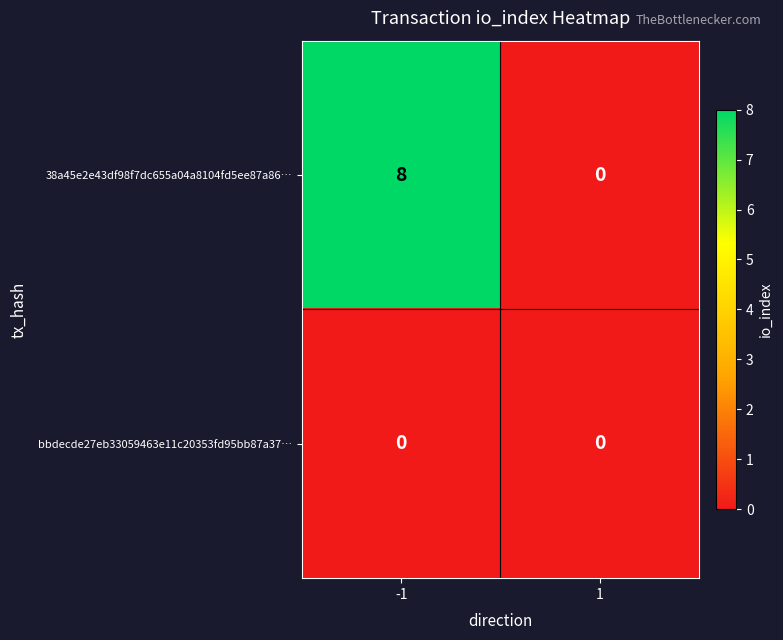

List the series in order of their overall mean, highest first.

38a45e2e43df98f7dc655a04a8104fd5ee87a86…, bbdecde27eb33059463e11c20353fd95bb87a37…